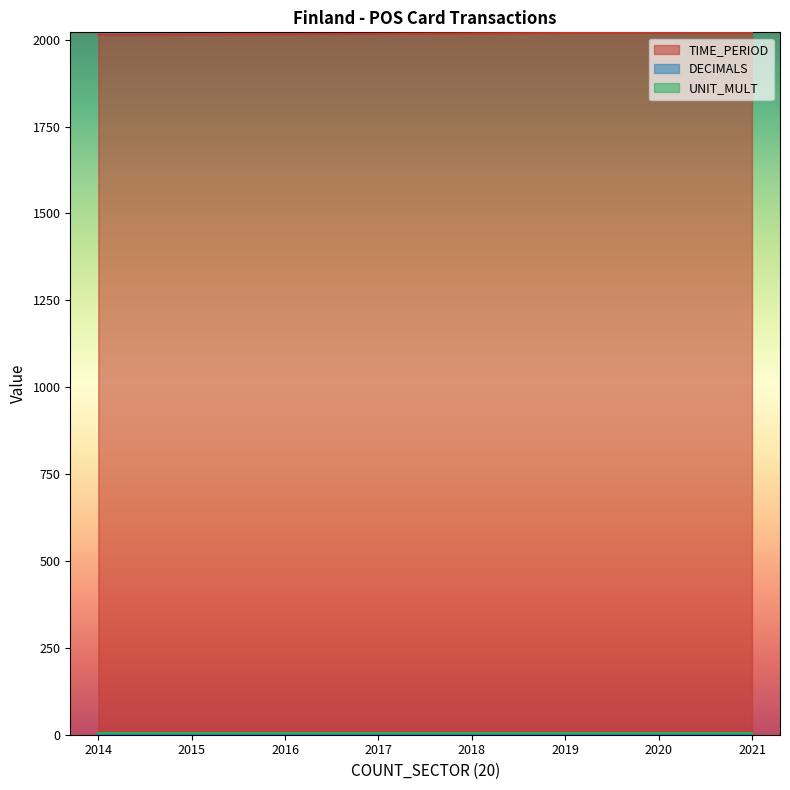

True or false: DECIMALS and UNIT_MULT intersect in this chart.

False